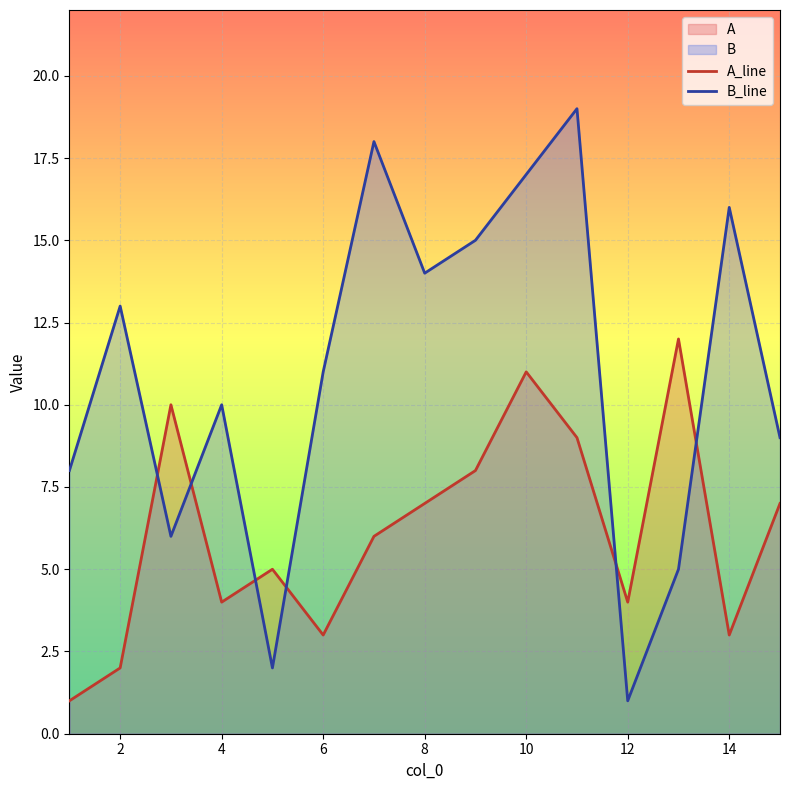

Does the chart display data point markers on the line(s)?

No